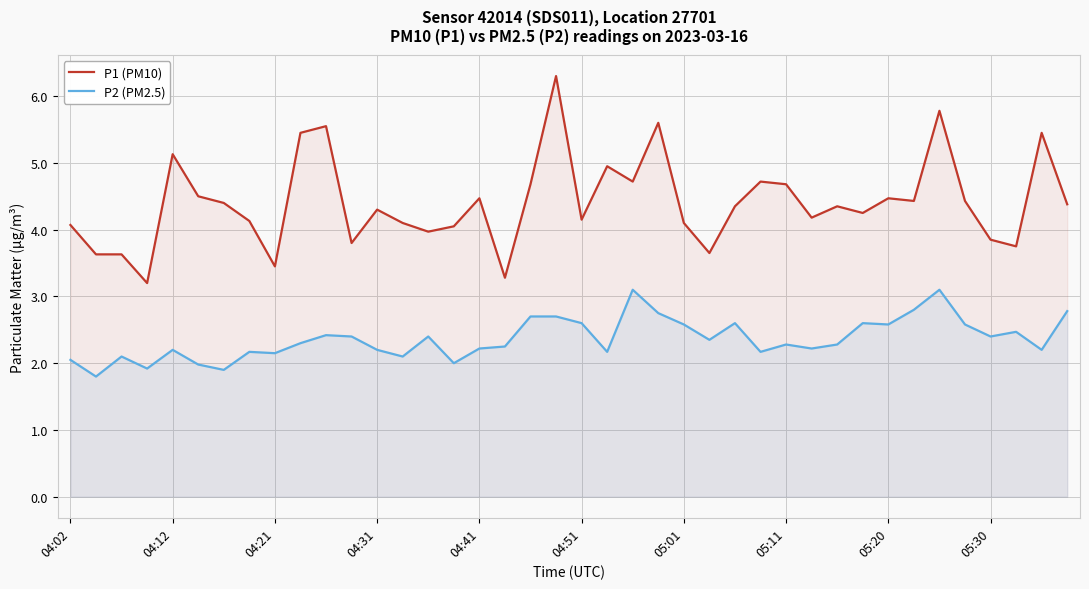

True or false: P2 (PM2.5) and P1 (PM10) intersect in this chart.

False